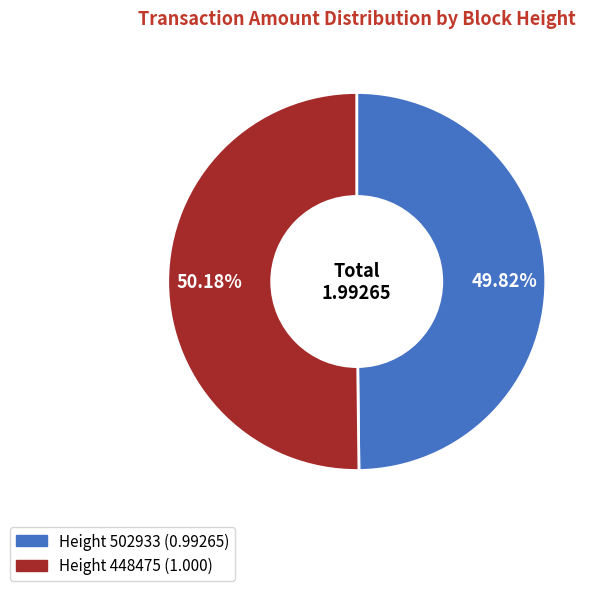

To the nearest percent, what is the average slice percentage?

50%